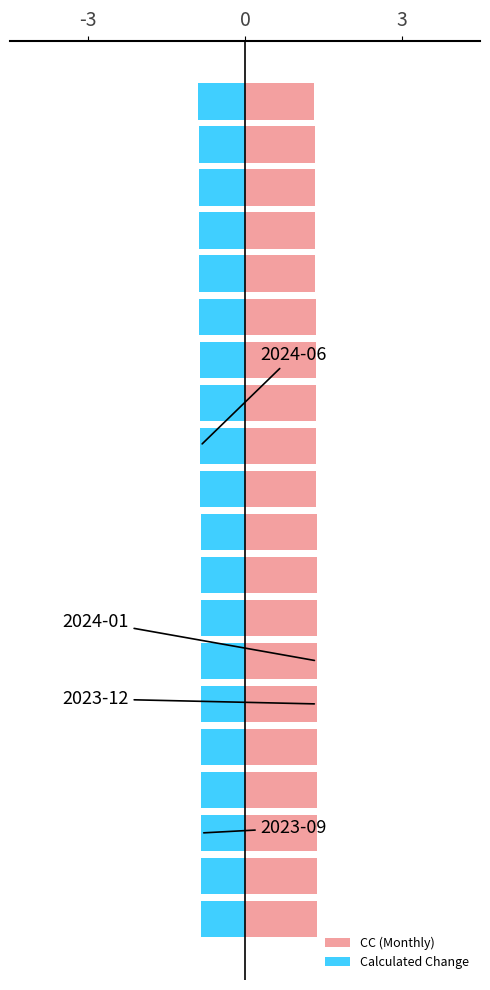

What is the greatest value displayed?

1.4